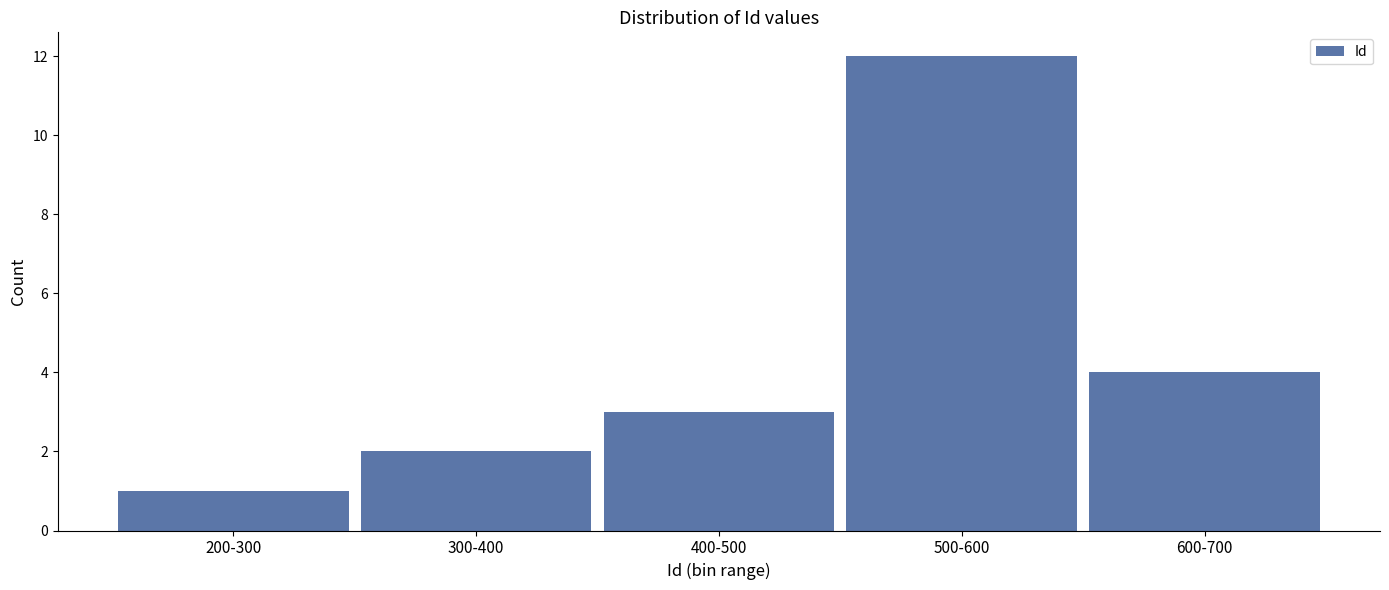

Reading left to right, transcribe all the data shown in this chart.

200-300=1	300-400=2	400-500=3	500-600=12	600-700=4